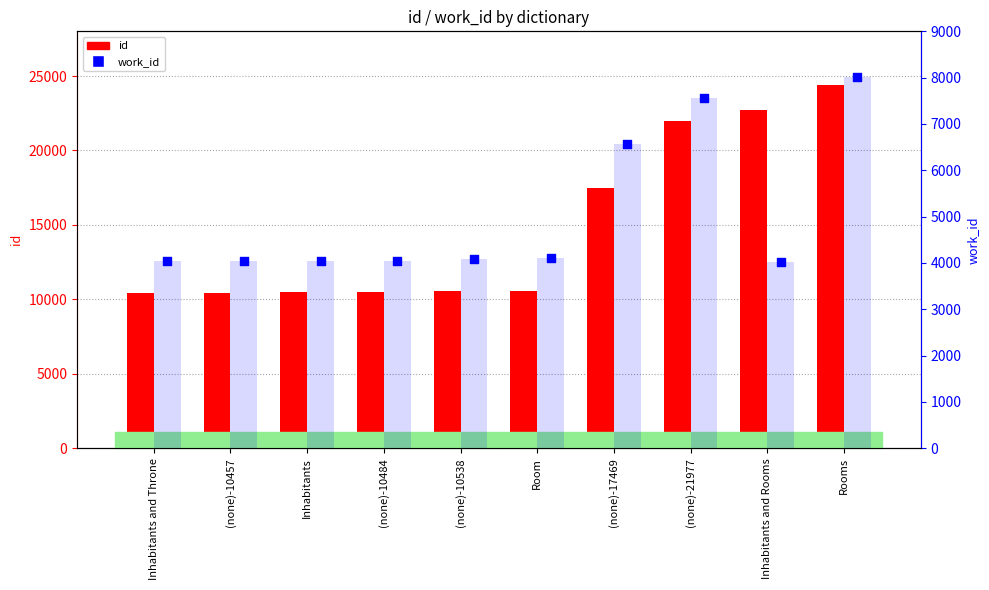

At how many categories does at least one series exceed 18931?

3